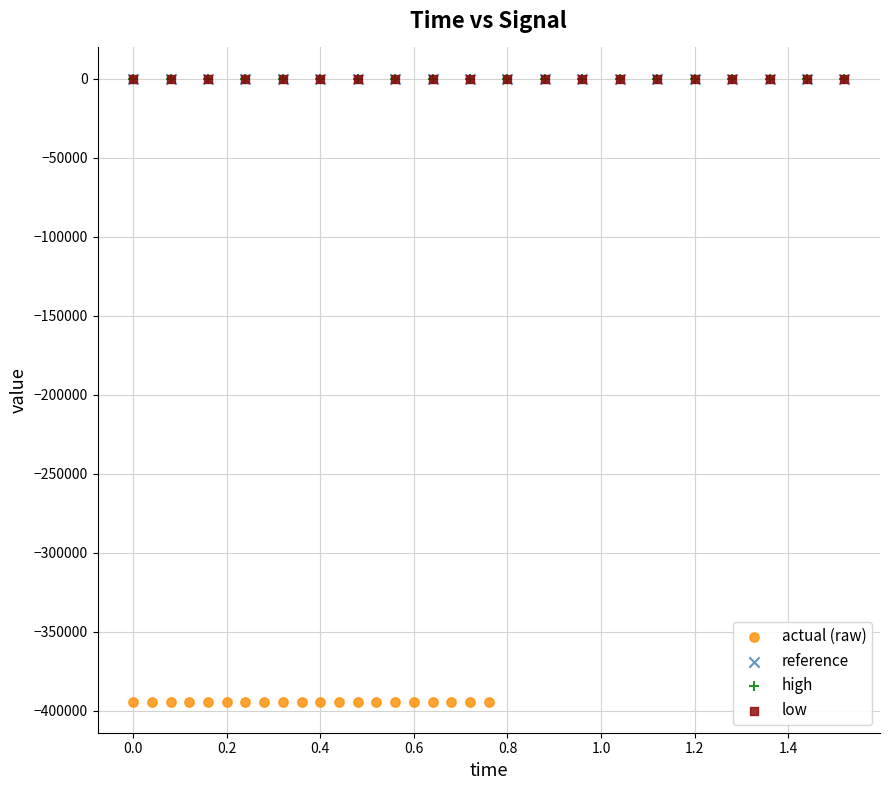

Which series reaches the minimum Y coordinate?

actual (raw)